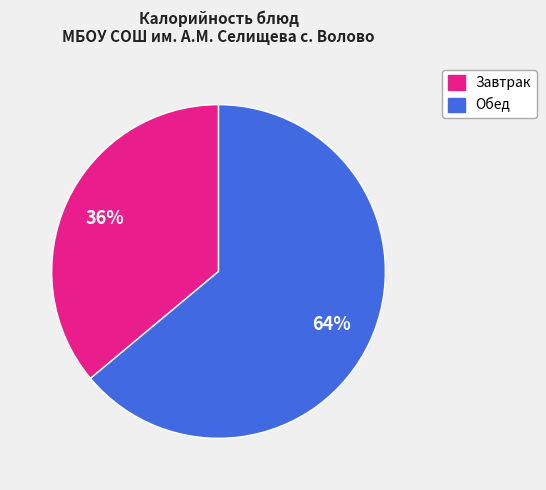

To the nearest percent, what is the difference between the largest and smallest slice percentages?

28%